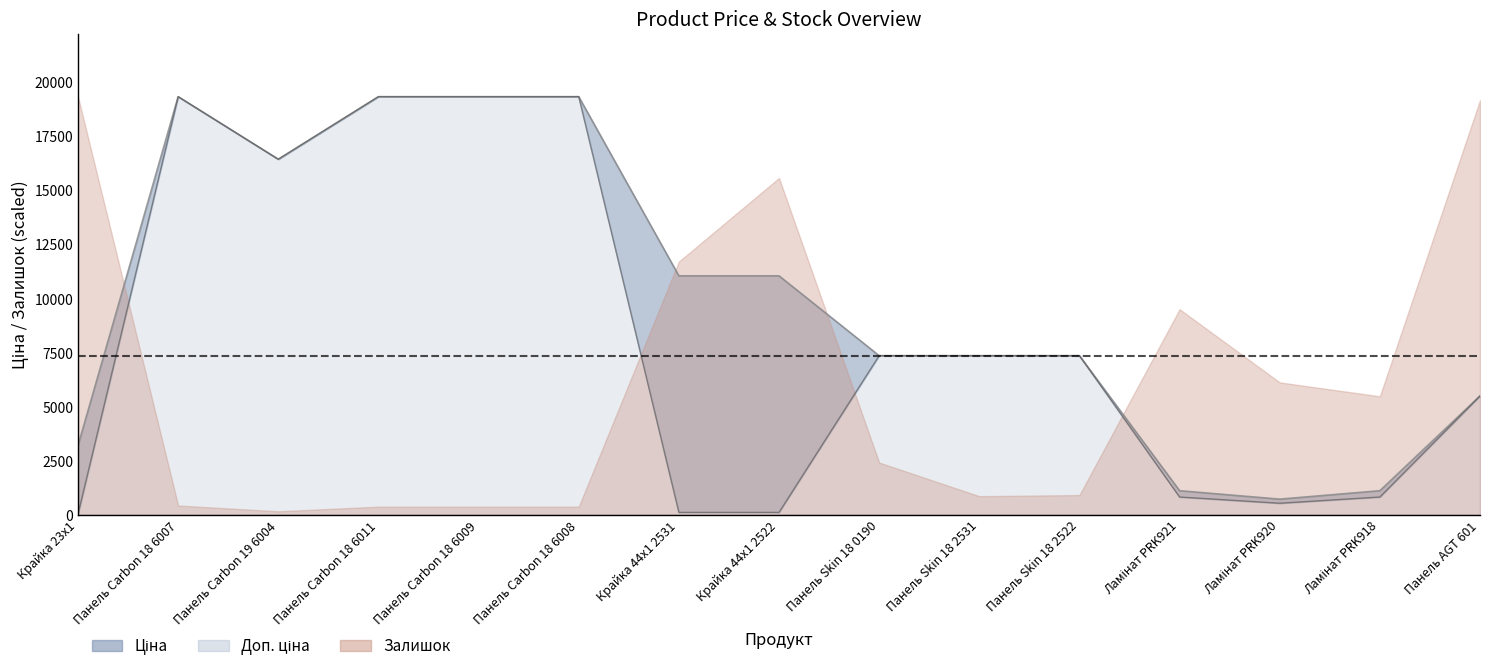

What is the sum of all Ціна values?

123829.9